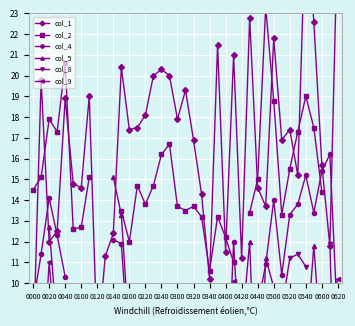

What is the maximum value shown in the chart?

28.0